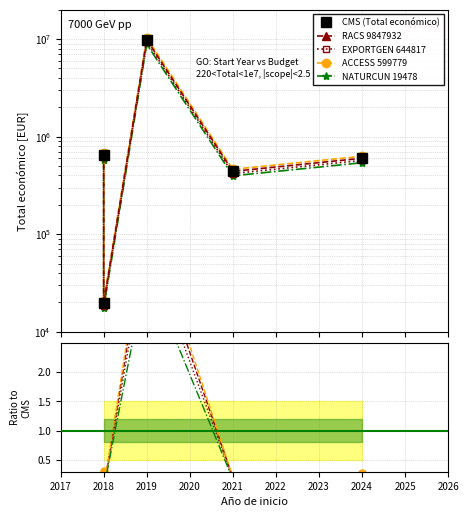

True or false: EXPORTGEN 644817 and RACS 9847932 intersect in this chart.

False